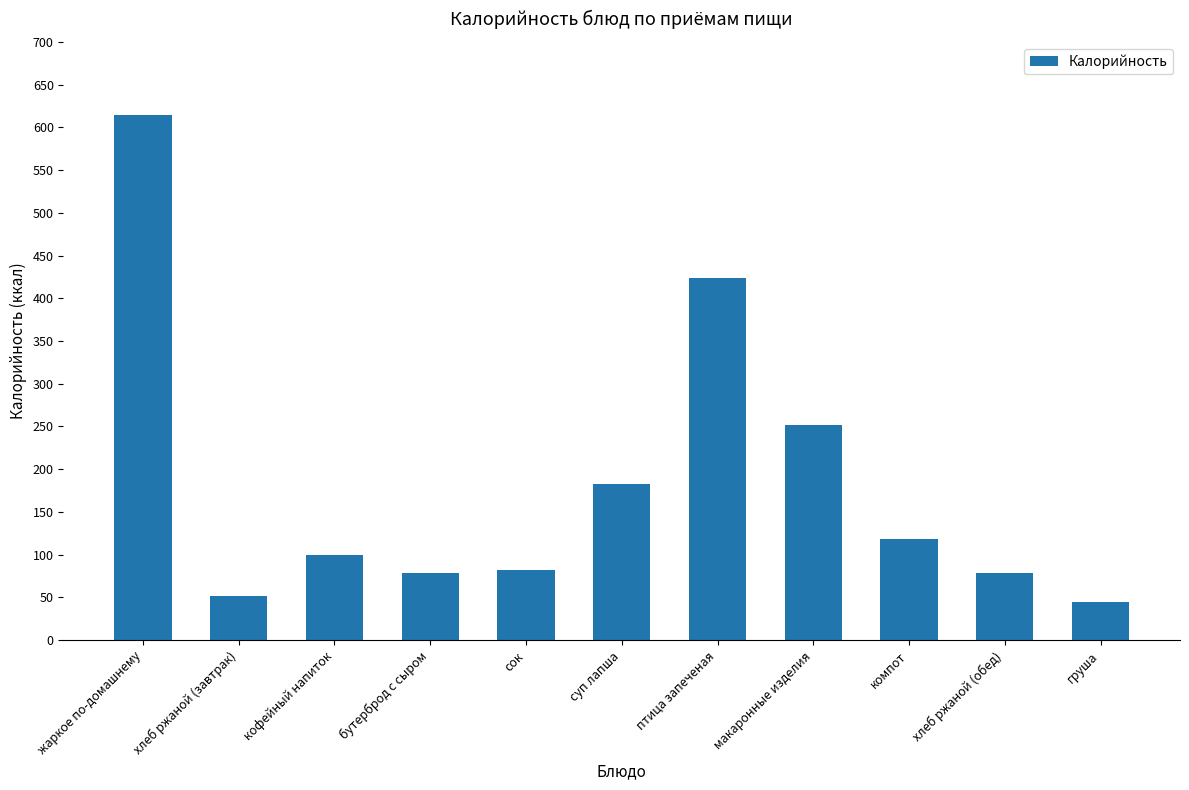

What is the sum of the values at птица запеченая and груша?

468.4